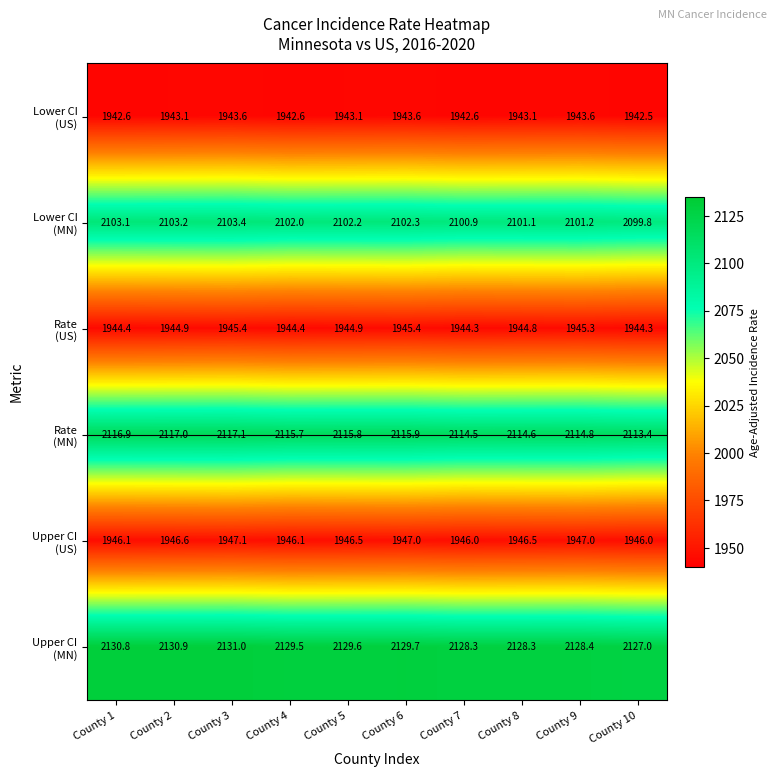

What is the spread (max minus min) of values at County 2?

187.8